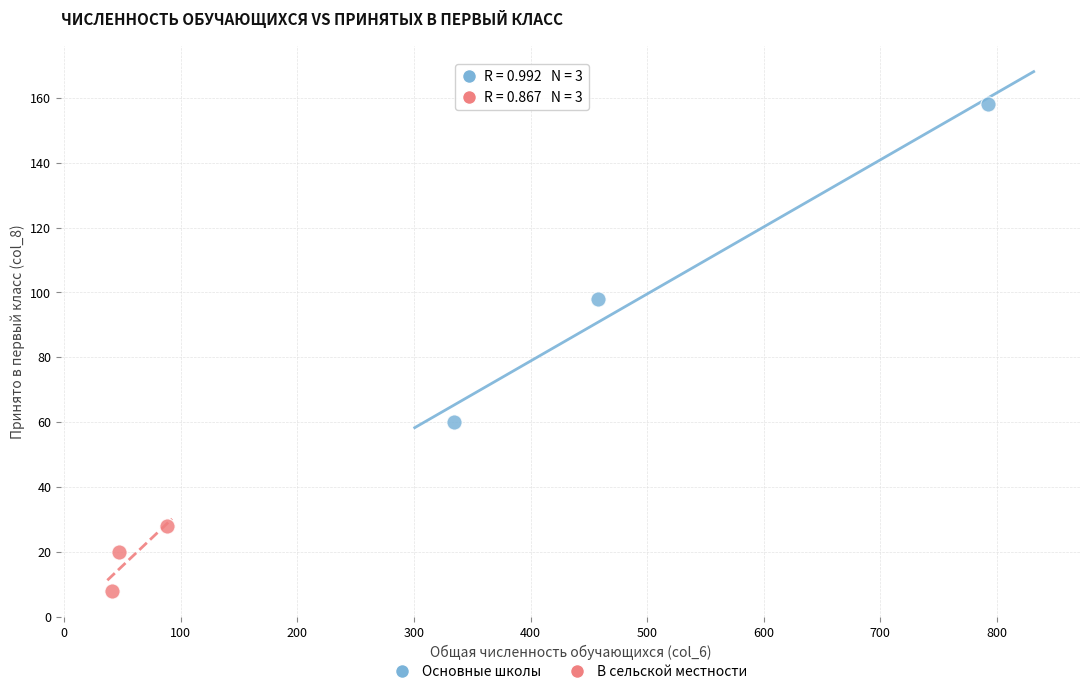

Which series contains the highest Y value?

Основные школы